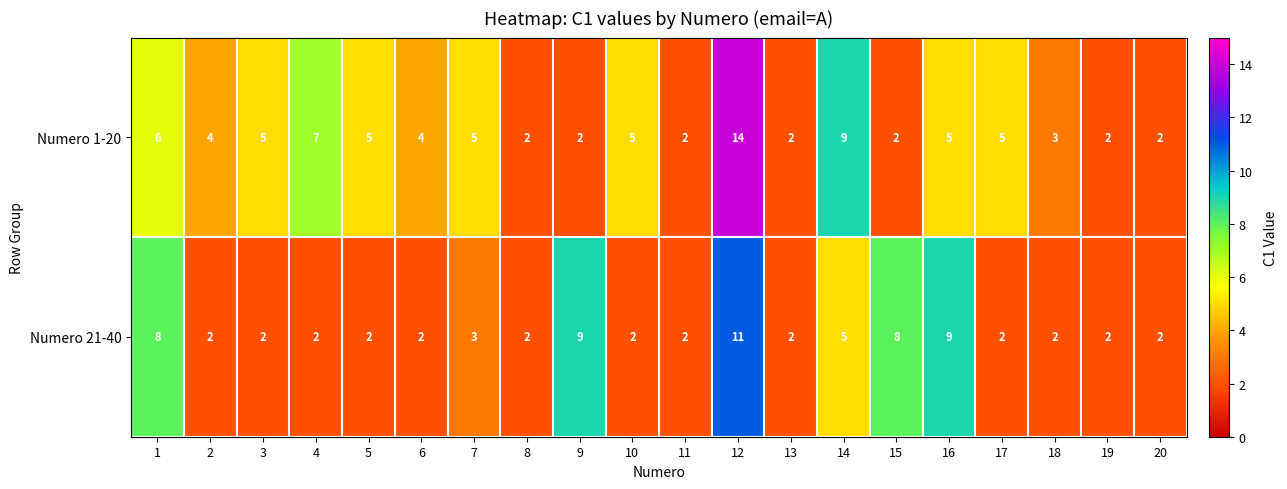

At which category is the sum across all series the highest?

12